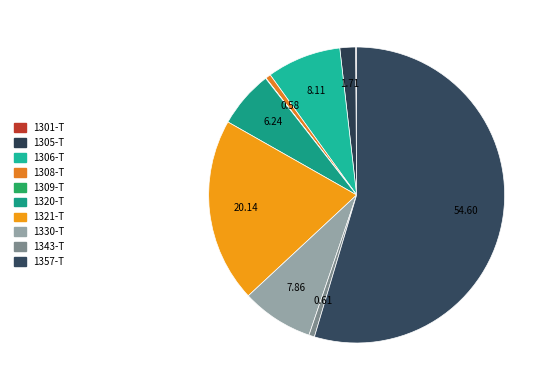

Does any single category account for the majority?

Yes